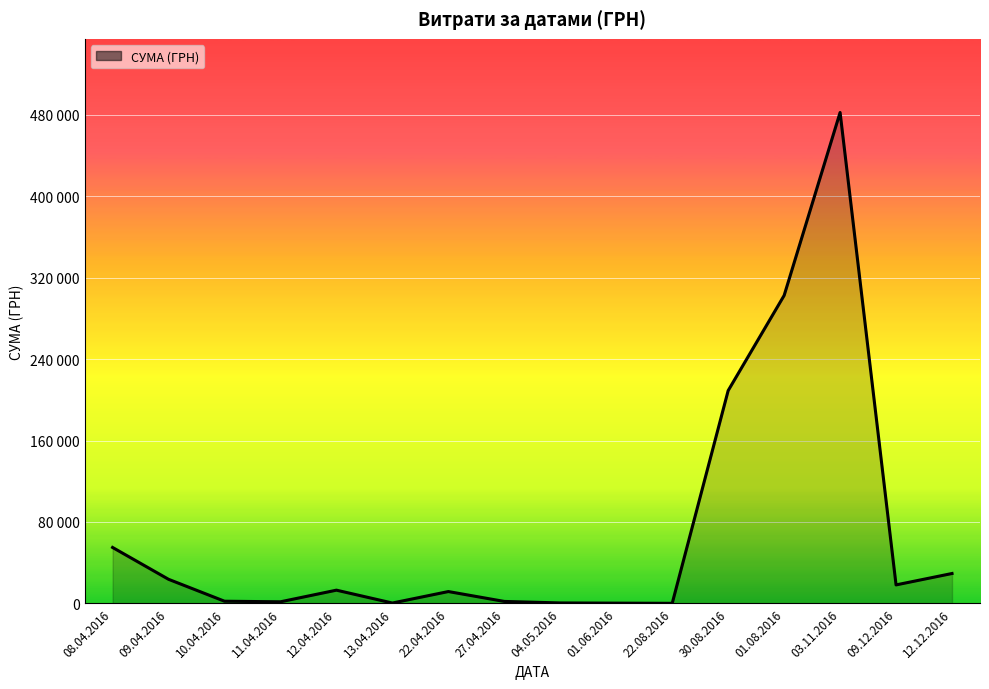

What is the greatest value displayed?

482338.9